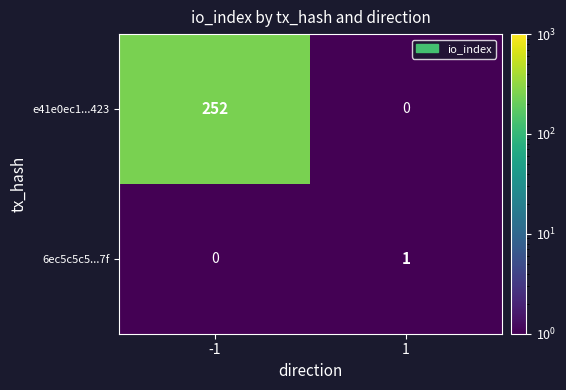

Which series has the largest range (max minus min)?

e41e0ec1...423